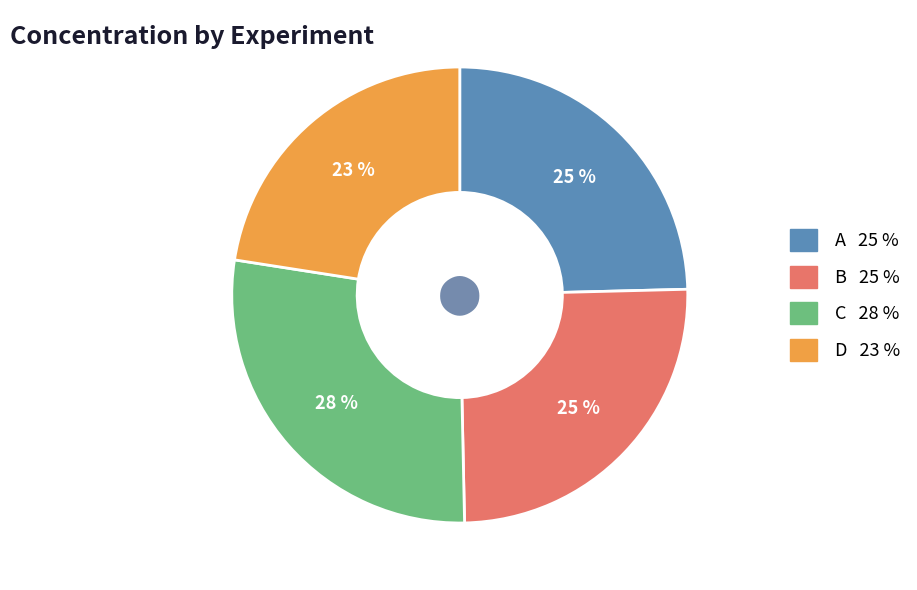

What is the largest slice in the pie chart?

C